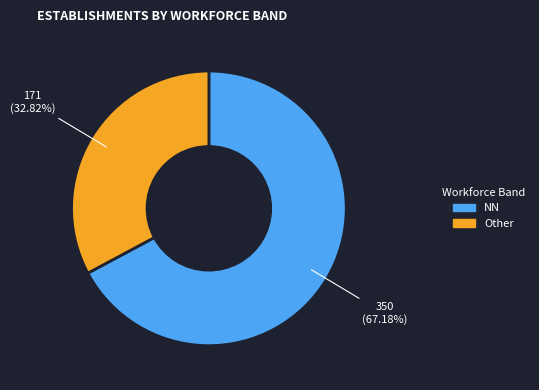

To the nearest percent, what is the difference between the largest and smallest slice percentages?

34%